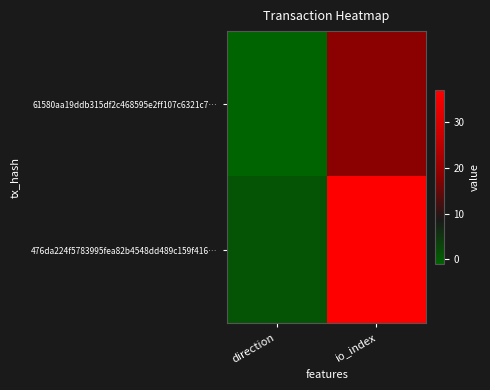

Which series changed the most between direction and io_index?

476da224f5783995fea82b4548dd489c159f416…